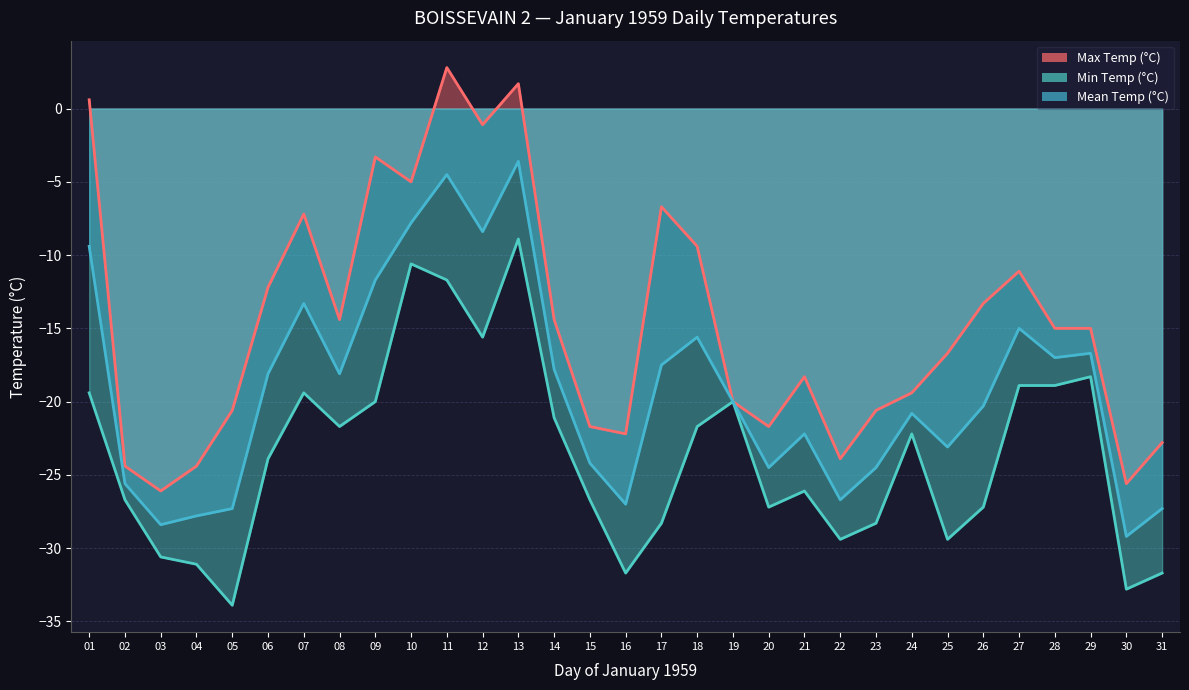

In Mean Temp (°C), how many points are lower than both neighbors (excluding endpoints)?

9